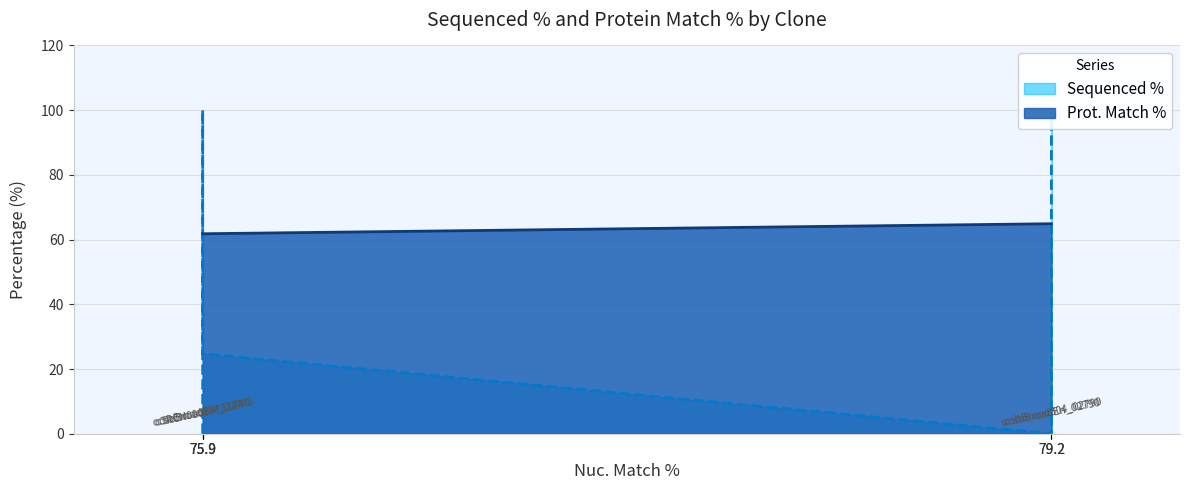

Is the value of Prot. Match % at ccsbBroad304_11745 greater than the value of Sequenced % at ccsbBroad304_11745?

Yes